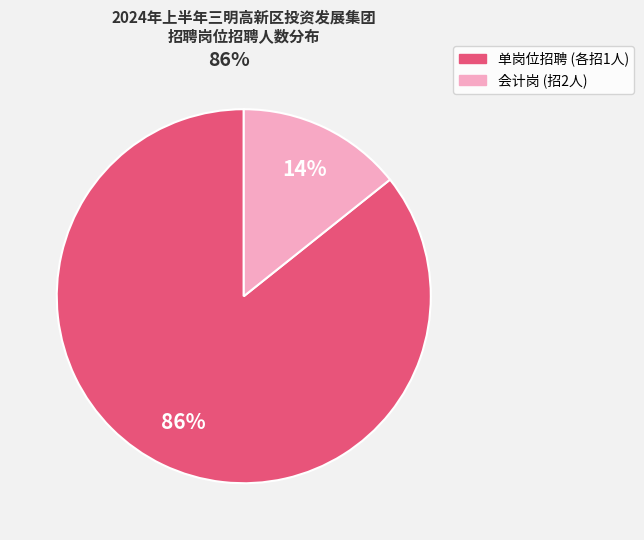

Is there a majority slice in this chart?

Yes